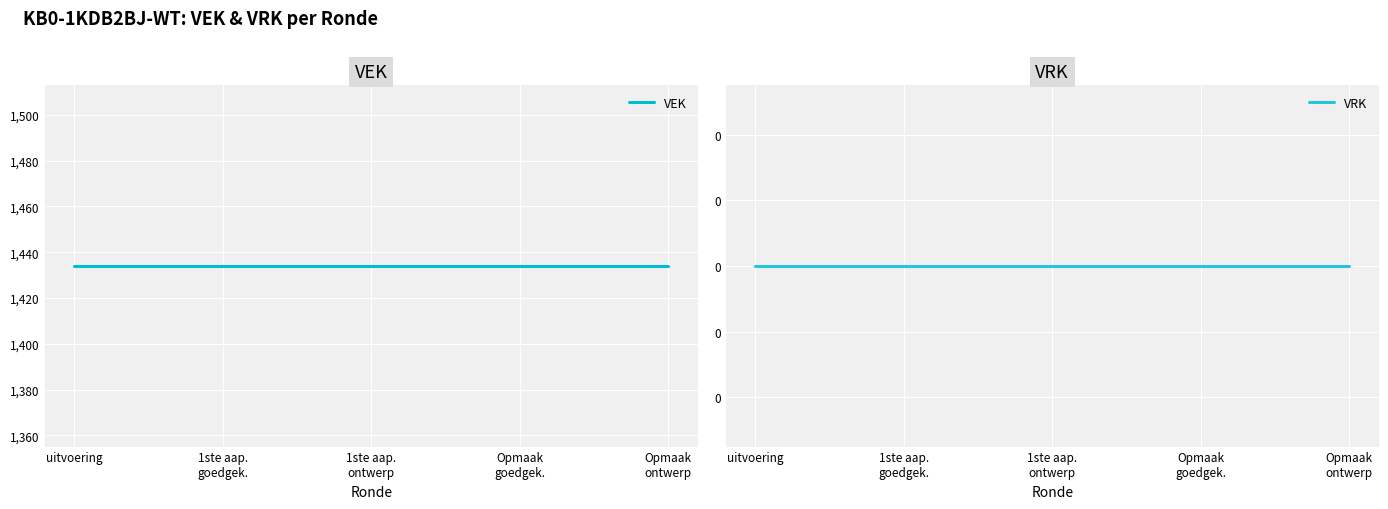

At how many categories does at least one series exceed 403?

5